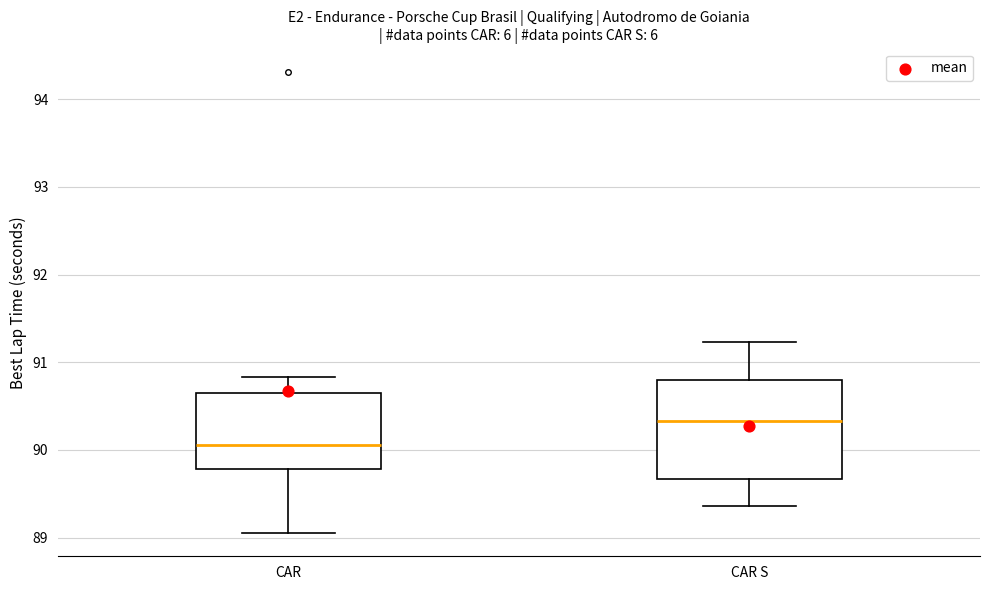

Which box is the tallest, from its lower edge to its upper edge?

CAR S